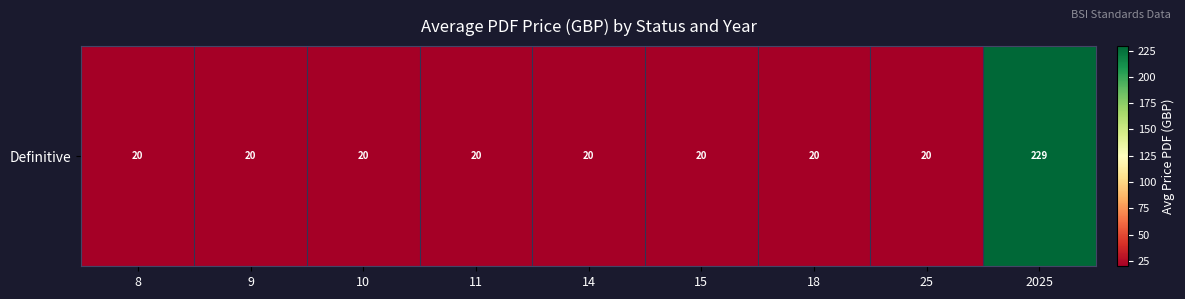

Reading right to left, transcribe all the data shown in this chart.

229.2	20.0	20.0	20.0	20.0	20.0	20.0	20.0	20.0